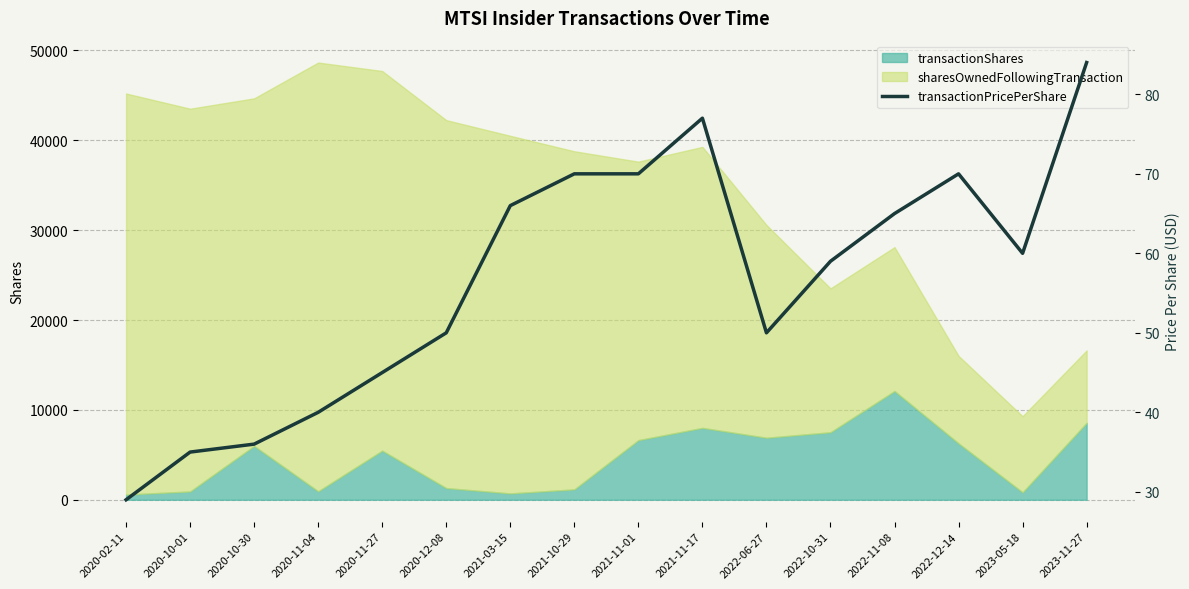

How many points are higher than both their immediate neighbors (excluding endpoints)?

2